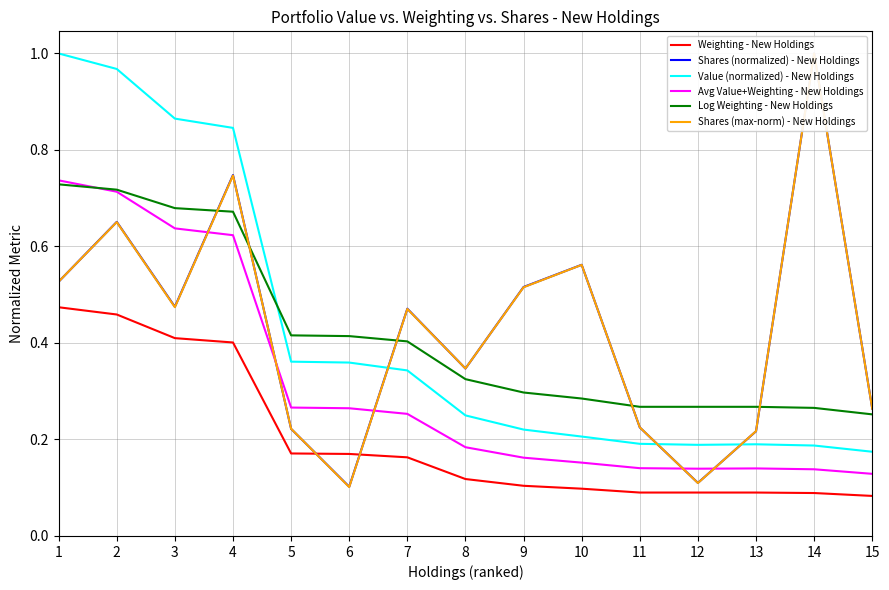

What is the difference between the highest and lowest values at 8?

0.2